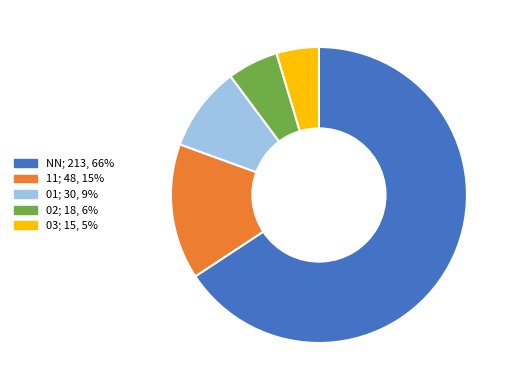

Do 03 and 11 together represent more than half of the pie?

No